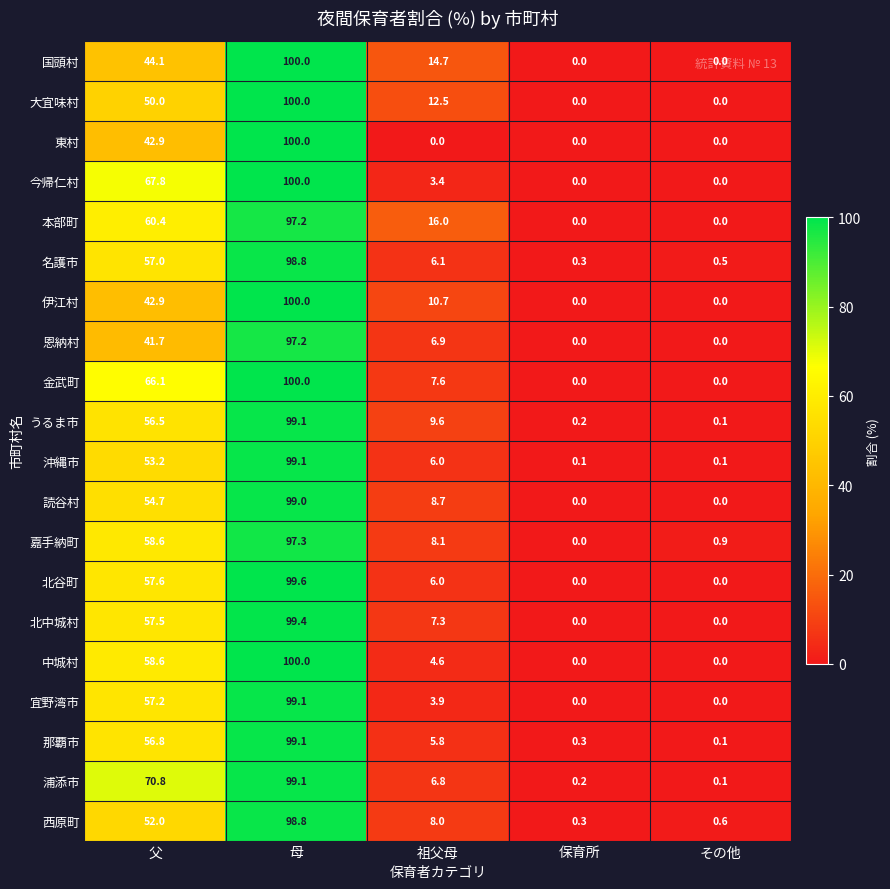

What is the sum of all 浦添市 values?

177.0